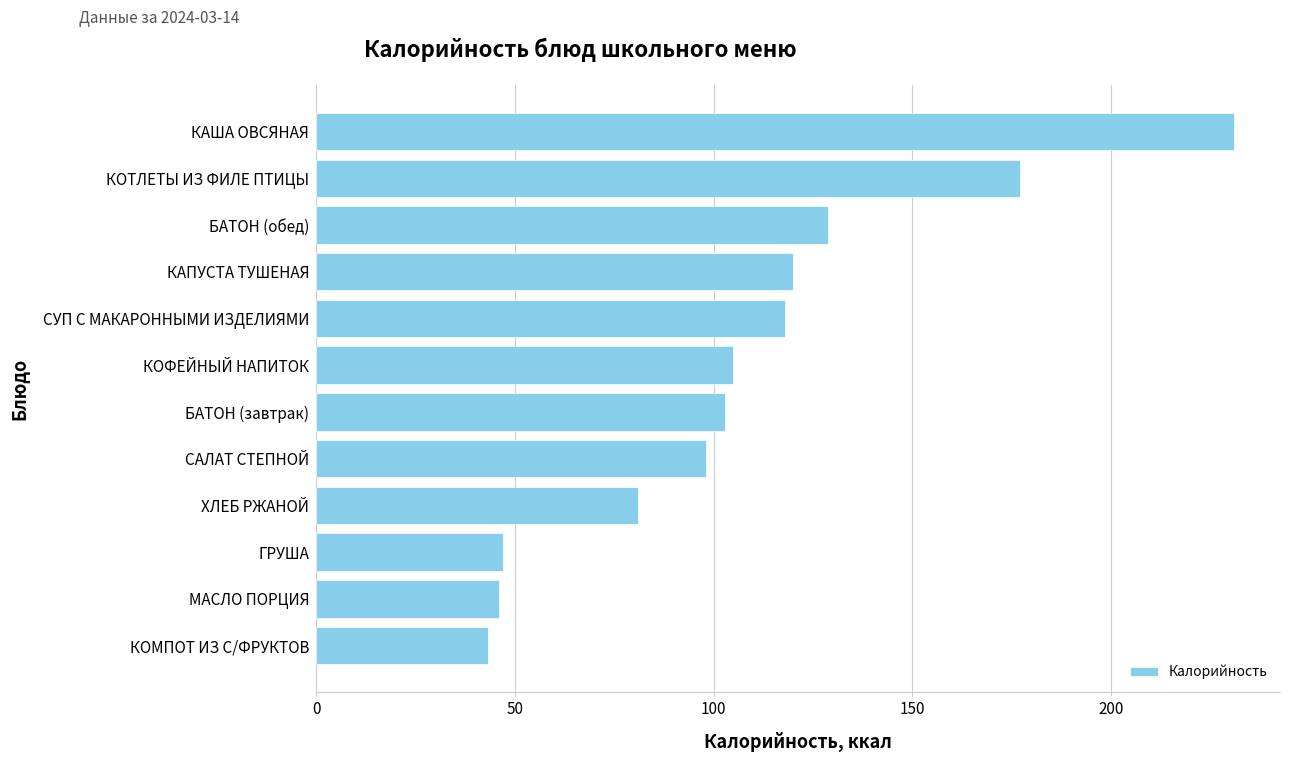

What is the minimum value shown in the chart?

43.3